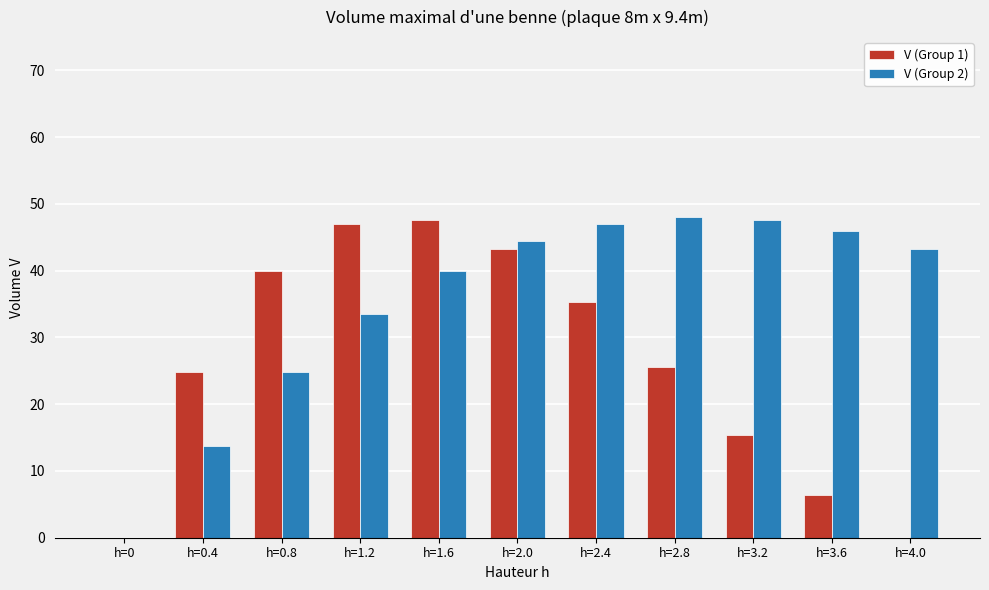

How many data points does each series have?

11